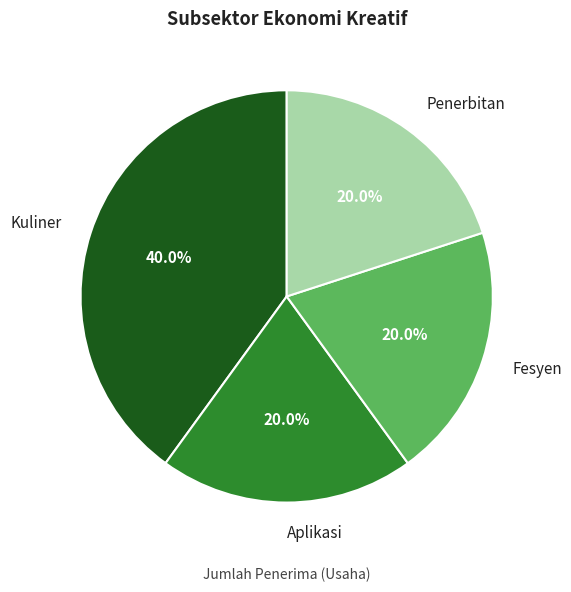

How many segments does this pie chart have?

4